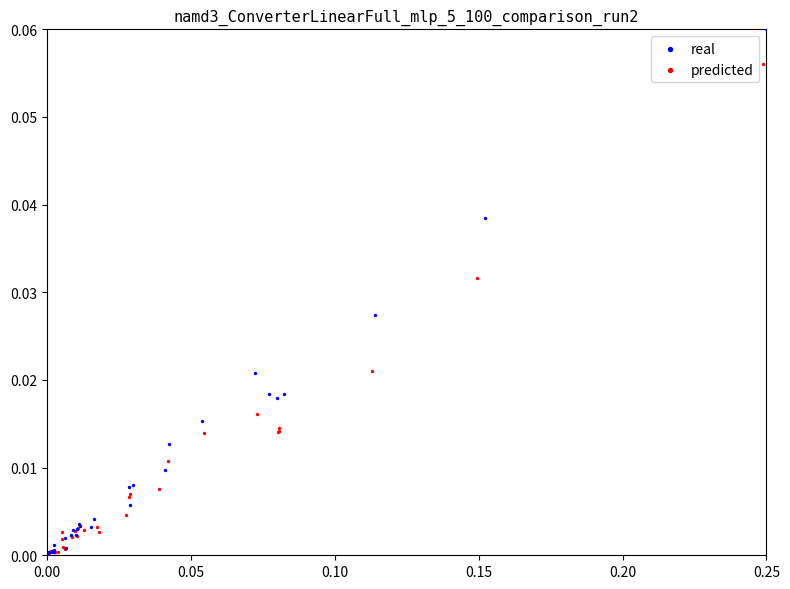

Which series contains the highest Y value?

real